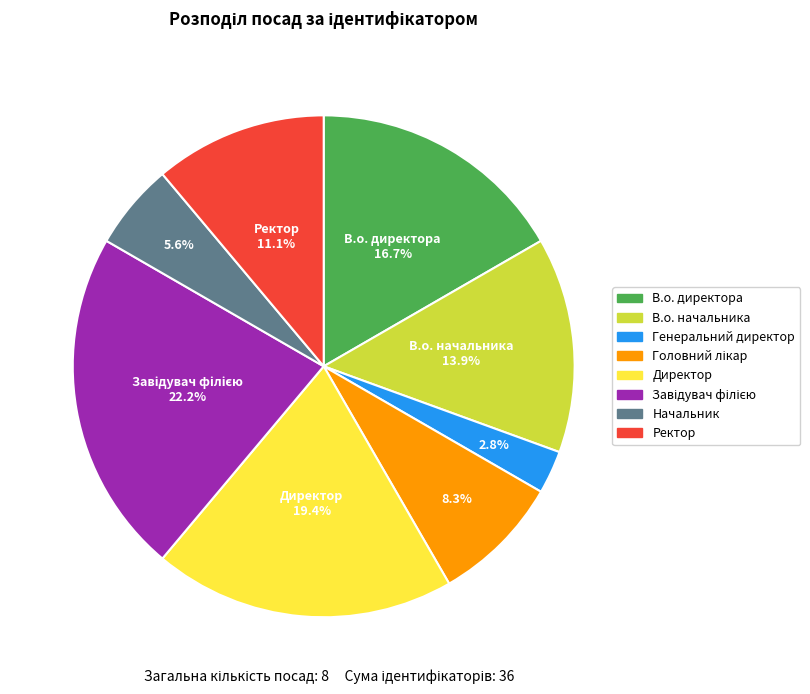

Does В.о. директора account for over 50% of the chart?

No